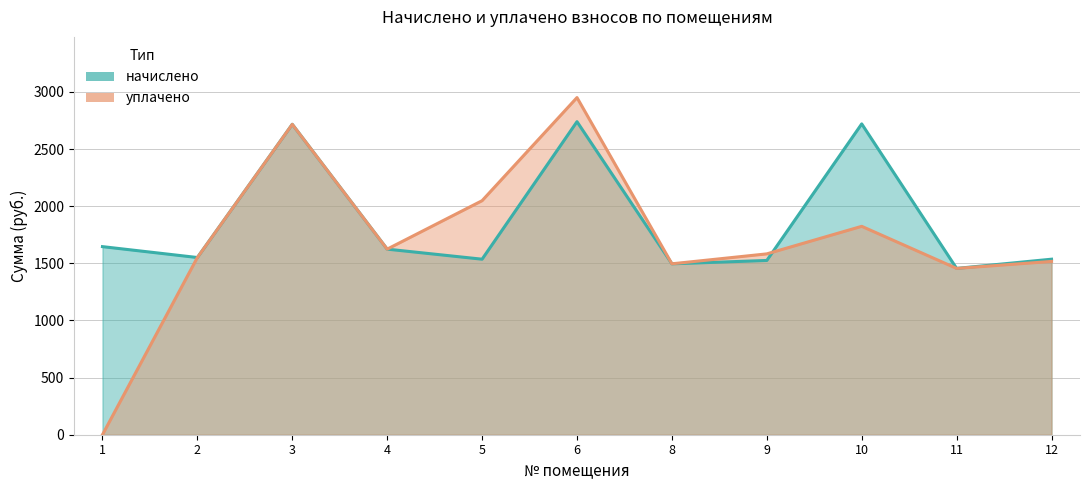

Reading left to right, list all the values displayed in this chart.

начислено: 1=1646.0	2=1550.7	3=2716.5	4=1624.0	5=1536.1	6=2739.6	8=1495.7	9=1525.0	10=2720.2	11=1455.4	12=1536.1
уплачено: 1=0.0	2=1550.7	3=2716.5	4=1624.0	5=2048.1	6=2950.5	8=1495.7	9=1582.6	10=1823.7	11=1455.4	12=1516.5